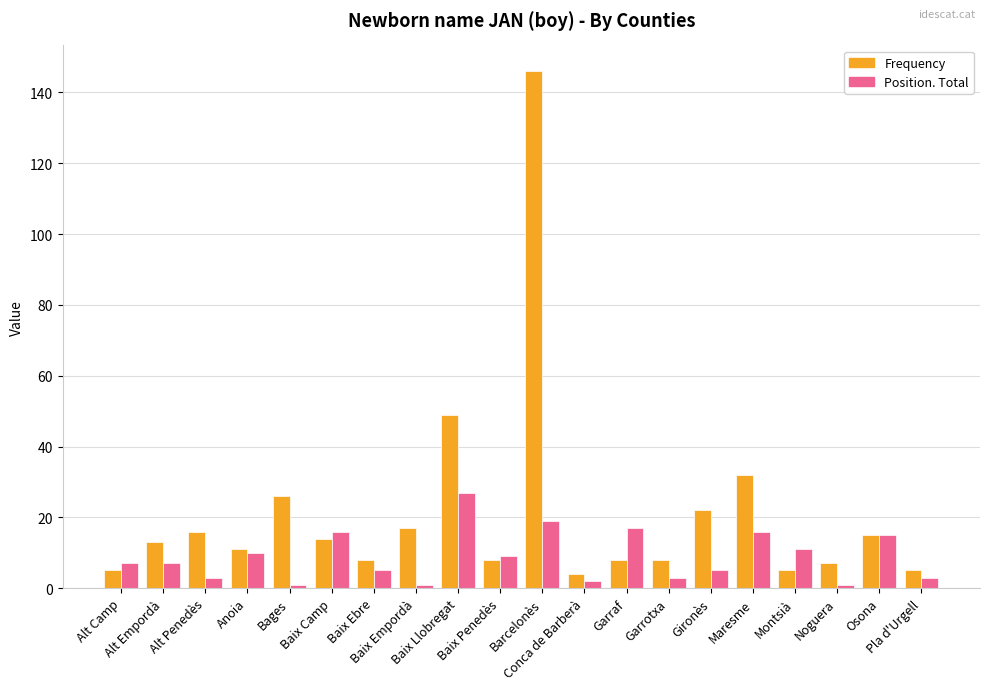

How many distinct data groups are displayed?

2